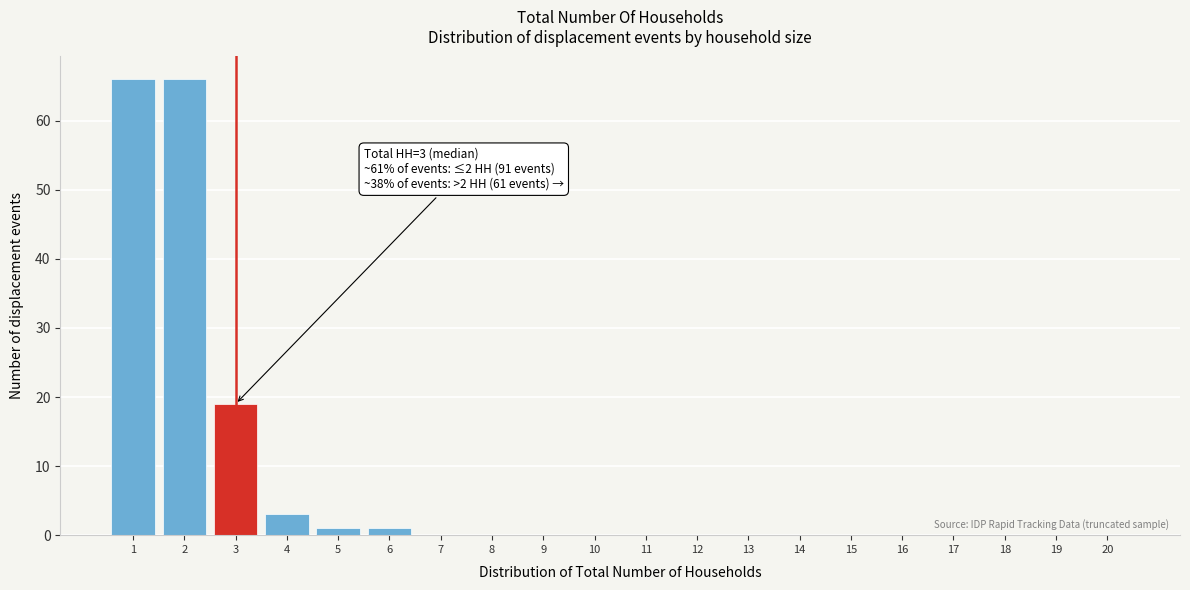

Reading left to right, what are all the values shown in this chart?

1=66	2=66	3=19	4=3	5=1	6=1	7=0	8=0	9=0	10=0	11=0	12=0	13=0	14=0	15=0	16=0	17=0	18=0	19=0	20=0